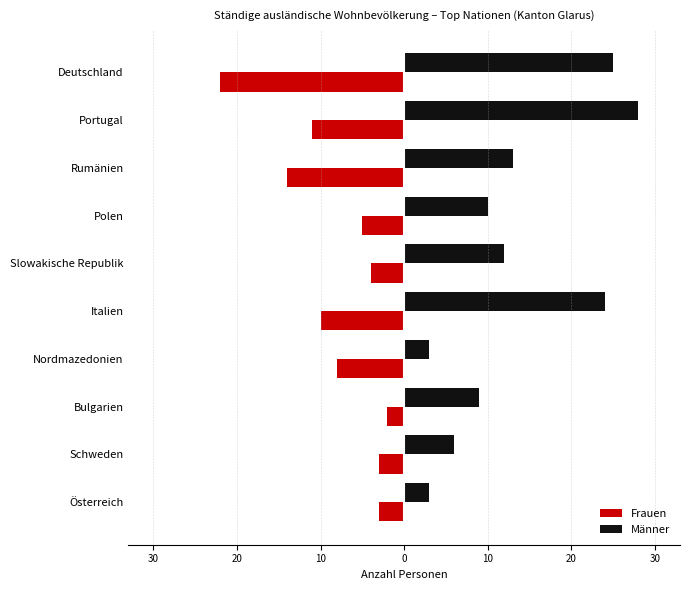

Rank the series by their average value, from highest to lowest.

Männer, Frauen